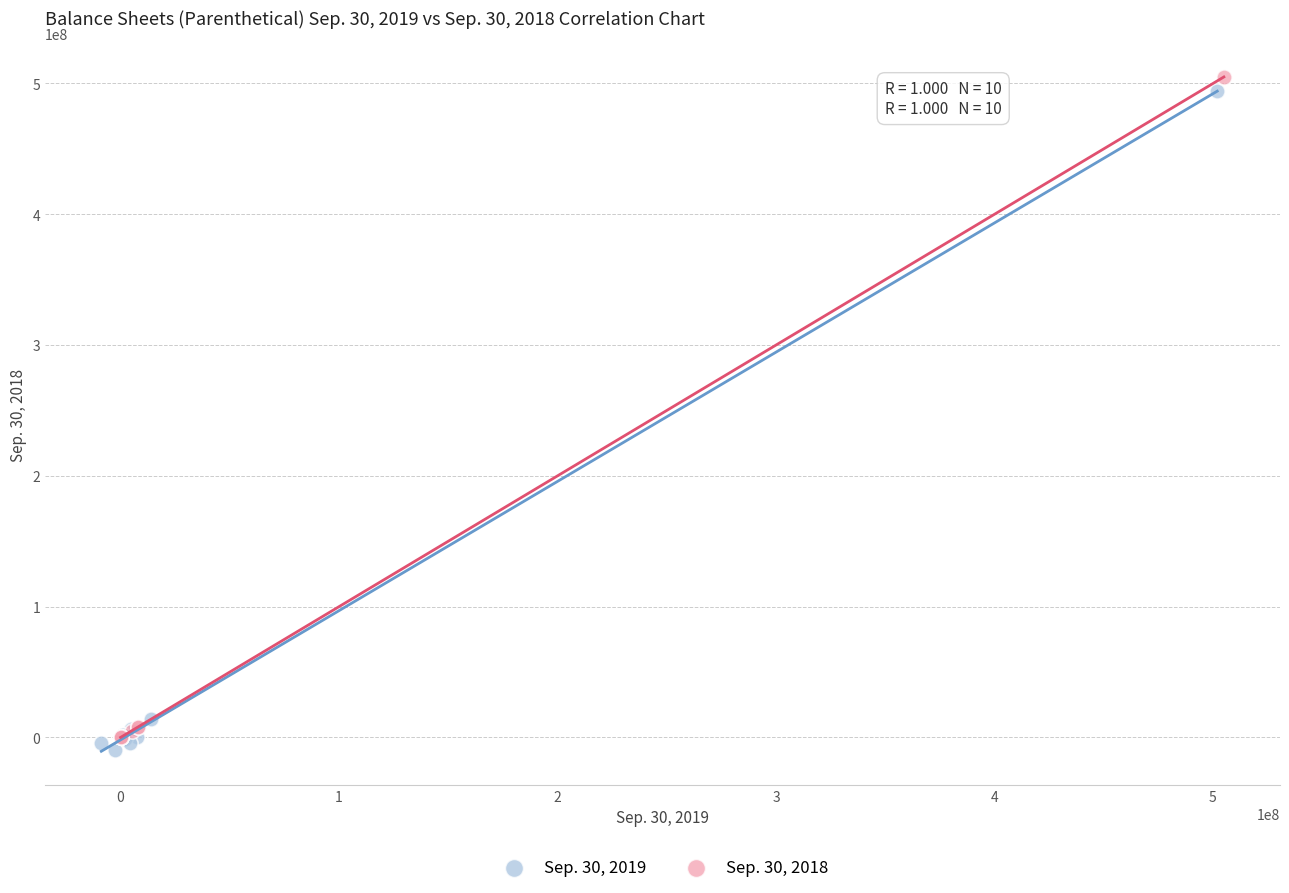

What are all the series names shown in the legend?

Sep. 30, 2019, Sep. 30, 2018